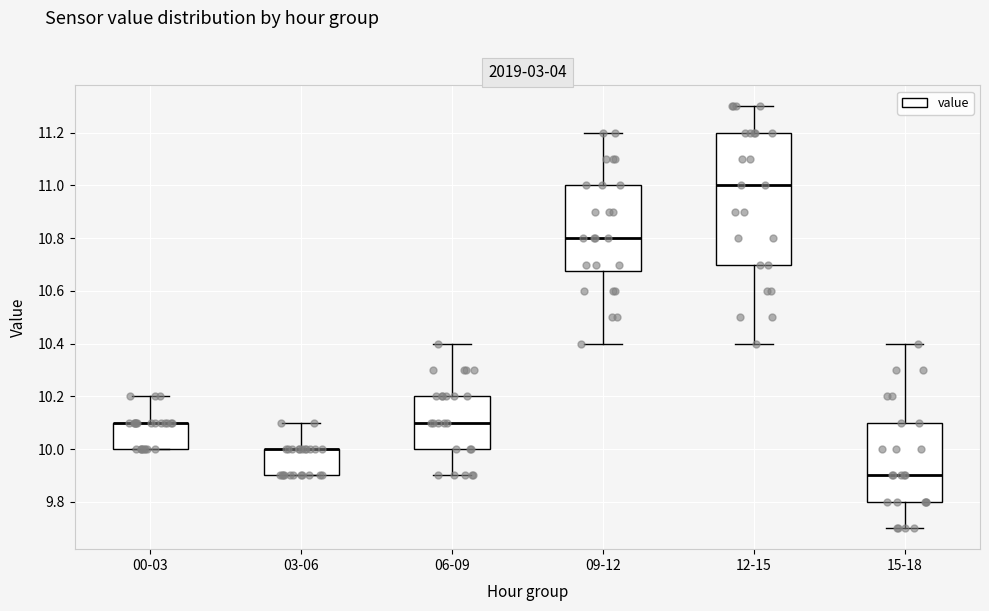

Reading left to right, transcribe this box plot: for each box, give where its median line is, the range the box spans, and where its two whiskers end, as read against the y-axis. The values are not printed on the chart, so give them approximately, as read against the axis.

00-03: median 10.10 (drawn on the box's upper edge), box 10.00 to 10.10, whiskers 10.00 to 10.20
03-06: median 10.00 (drawn on the box's upper edge), box 9.90 to 10.00, whiskers 9.90 to 10.10
06-09: median 10.10, box 10.00 to 10.20, whiskers 9.90 to 10.40
09-12: median 10.80, box 10.68 to 11.00, whiskers 10.40 to 11.20
12-15: median 11.00, box 10.70 to 11.20, whiskers 10.40 to 11.30
15-18: median 9.90, box 9.80 to 10.10, whiskers 9.70 to 10.40